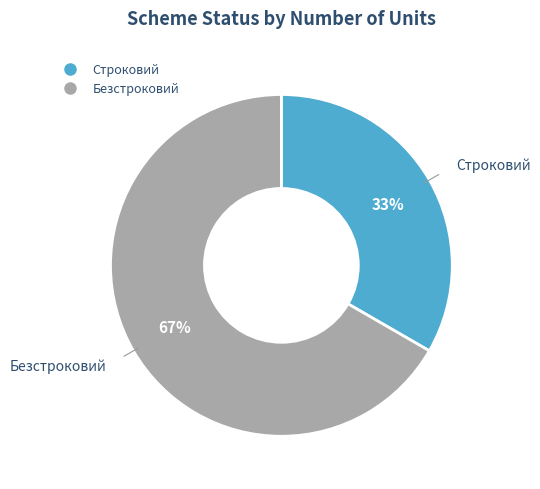

To the nearest percent, what is the average slice percentage?

50%